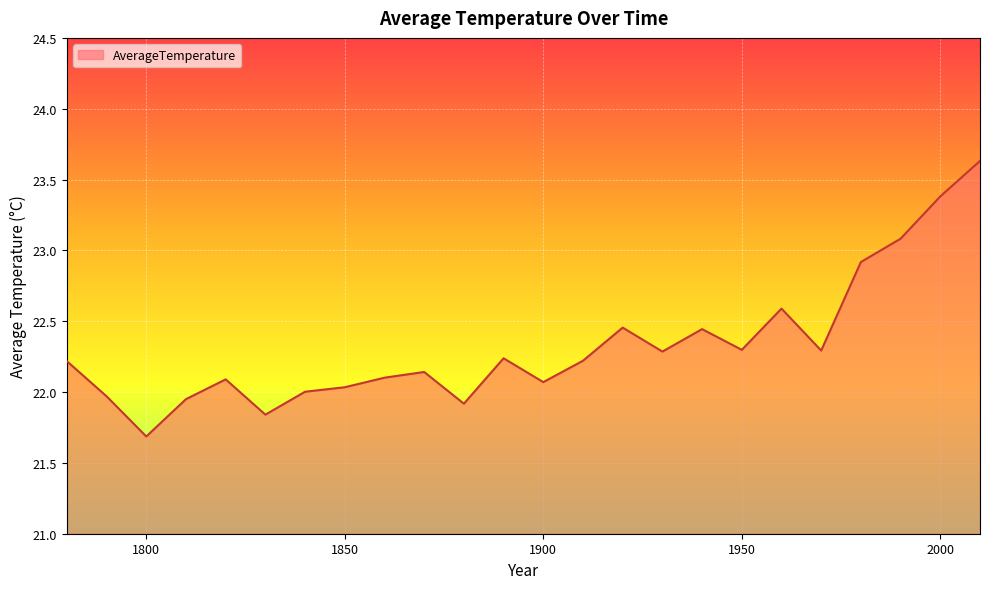

What is the difference between the maximum and minimum values?

1.9